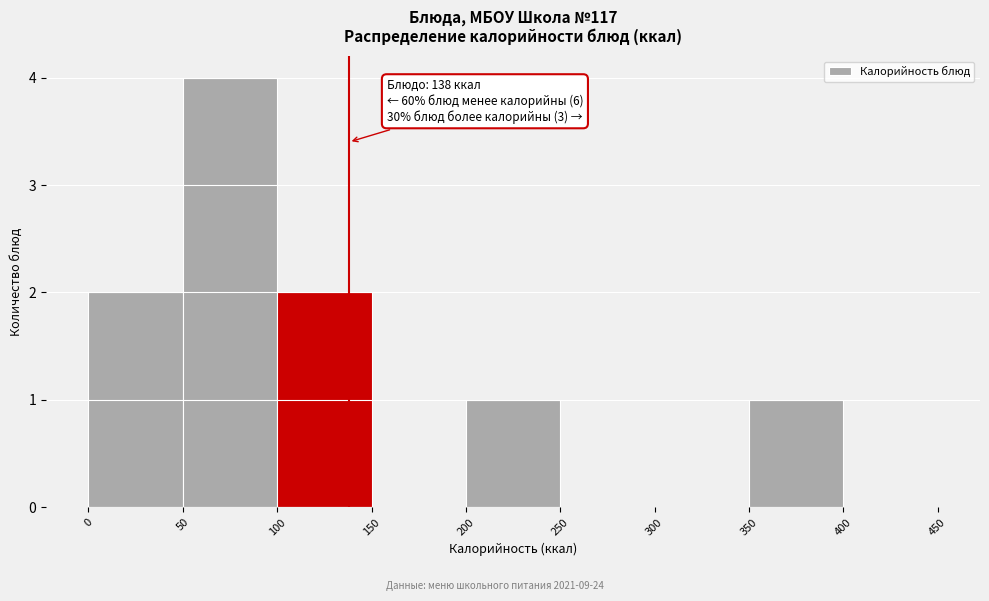

Which range on the x-axis has the tallest bar?

50 to 100